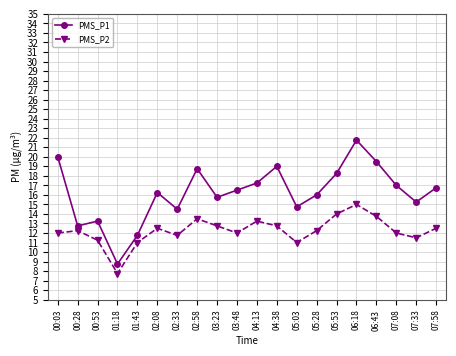

What are all the series names shown in the legend?

PMS_P1, PMS_P2